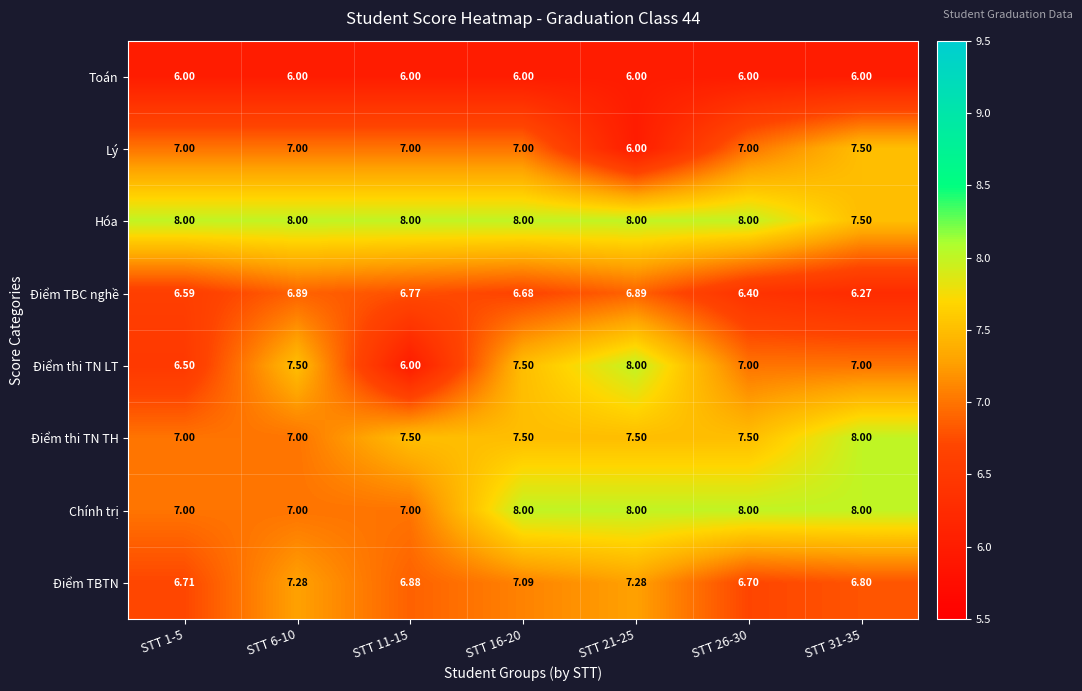

Between STT 16-20 and STT 21-25, which series saw the biggest shift?

Lý